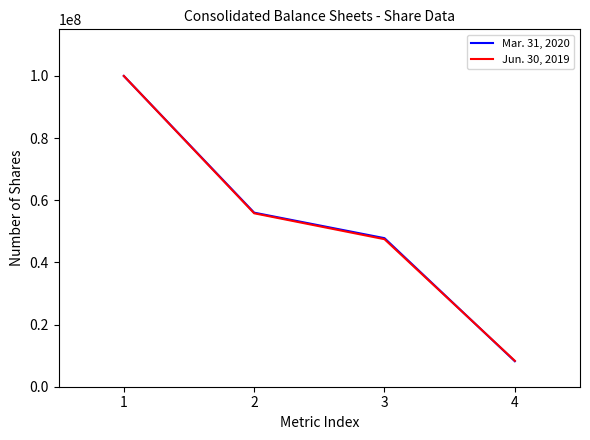

Rank the series at 2 from highest to lowest value.

Mar. 31, 2020, Jun. 30, 2019